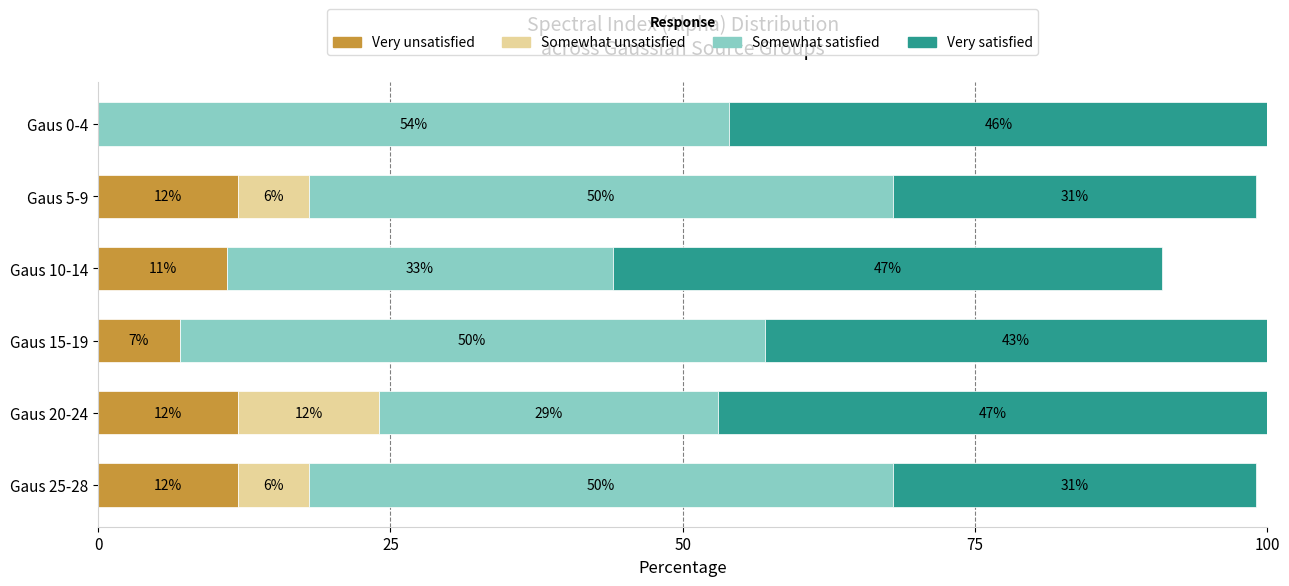

What is the highest value of the Very unsatisfied series?

12